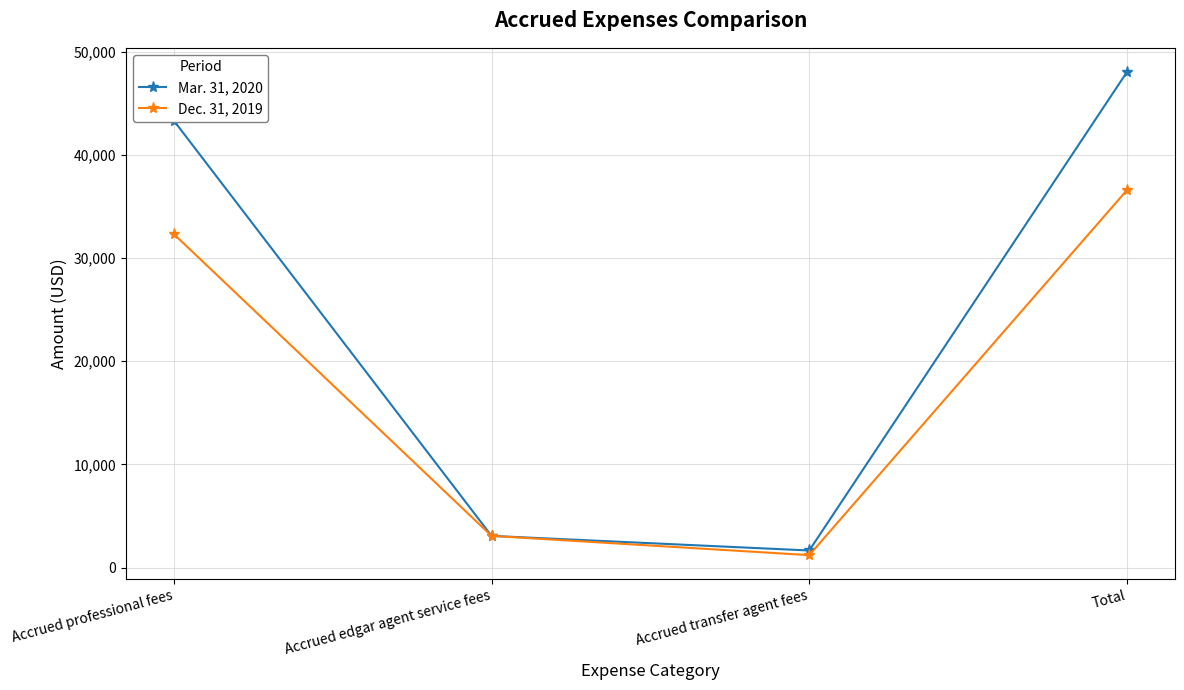

Where is Mar. 31, 2020 nearest to the value 24847?

Accrued professional fees